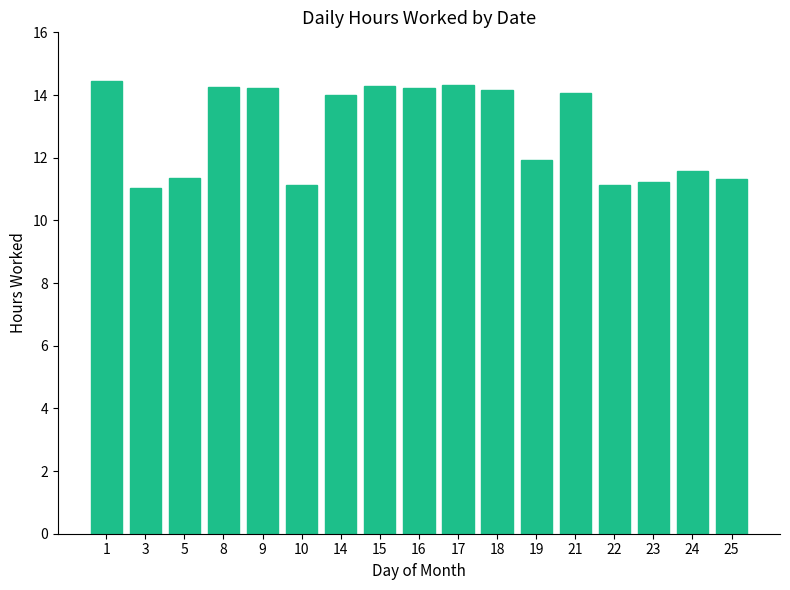

The value at 9 is 3.8. True or false?

False